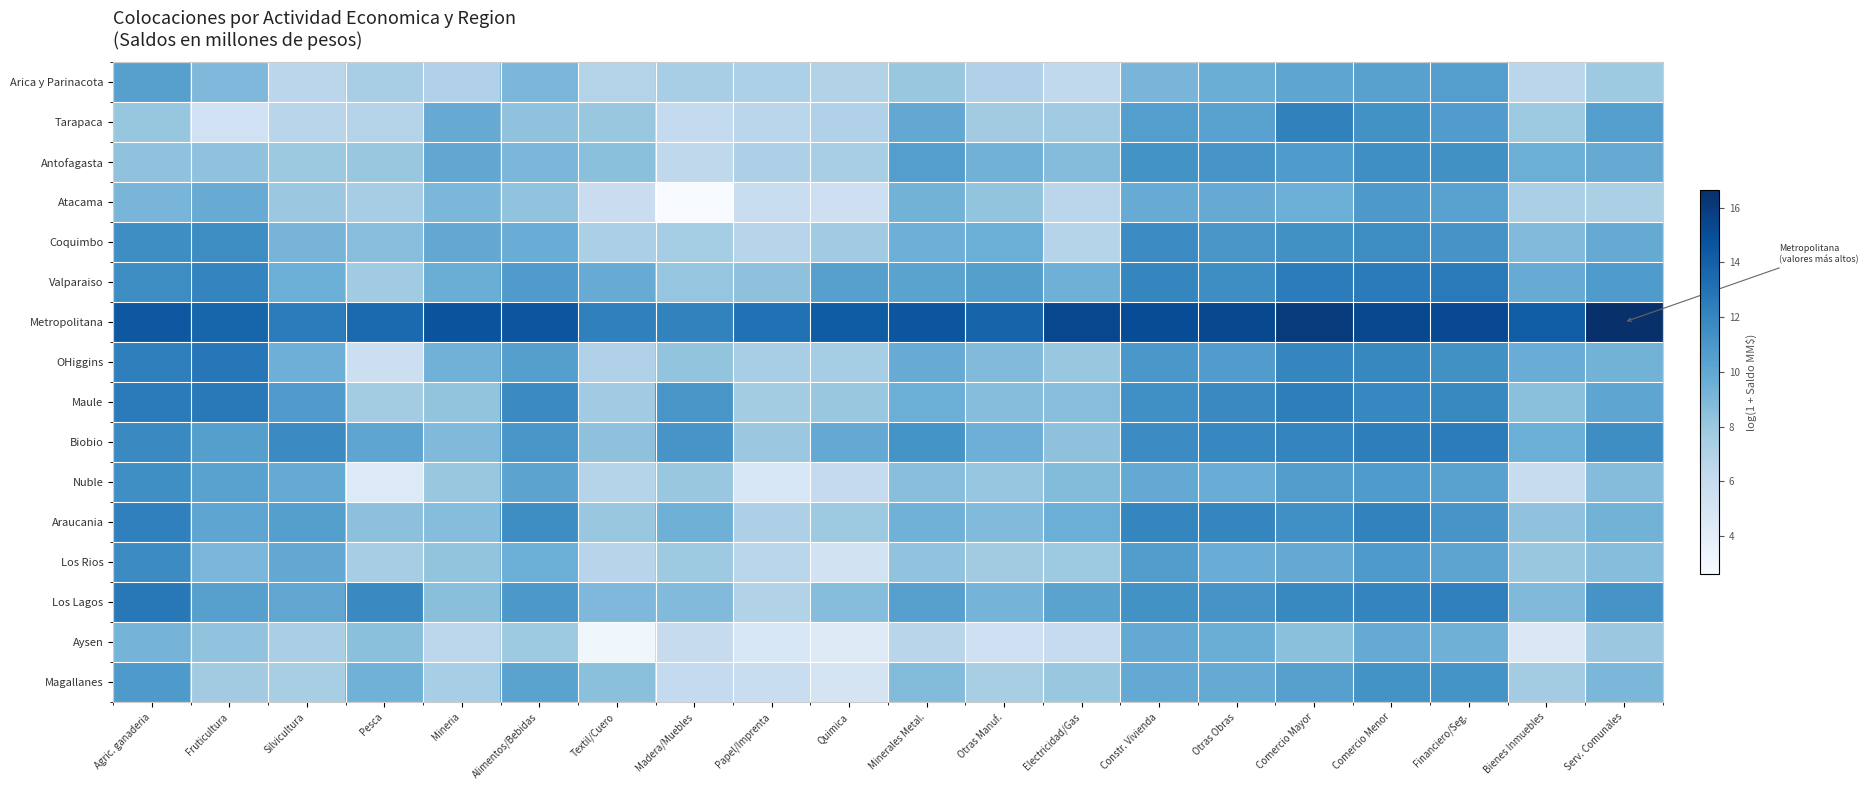

What is the difference between the highest and lowest values at Agric. ganaderia?

6.4